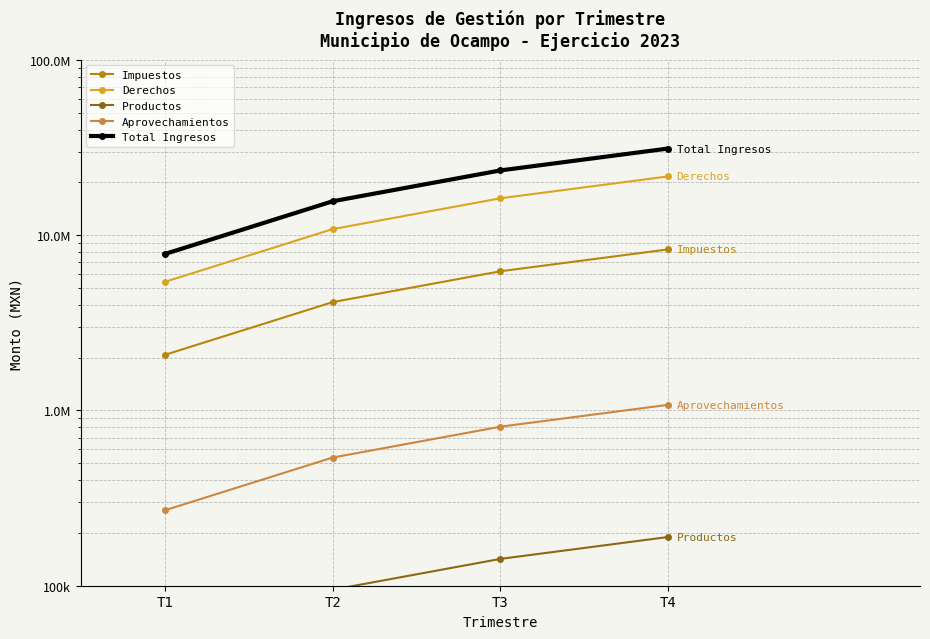

What is the sum of the Productos values at T4 and T3?

331940.3